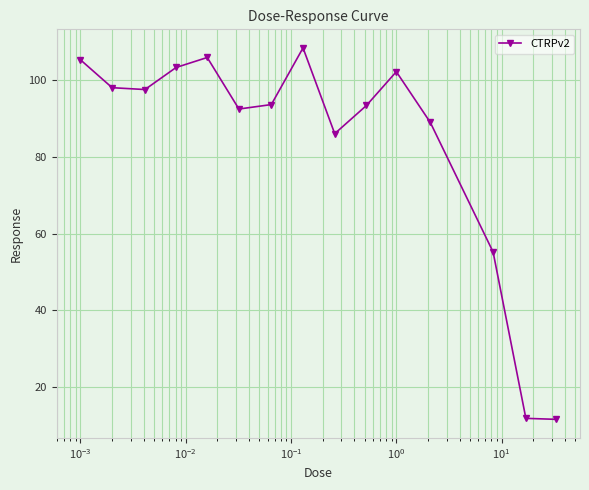

What is the maximum value shown in the chart?

108.4